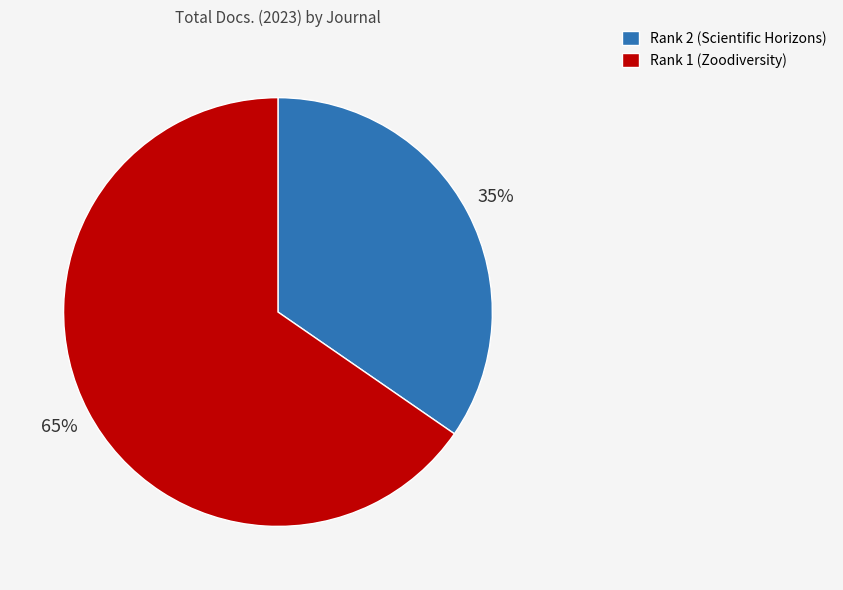

The Rank 2 (Scientific Horizons) slice represents 35% of the pie. True or false?

True